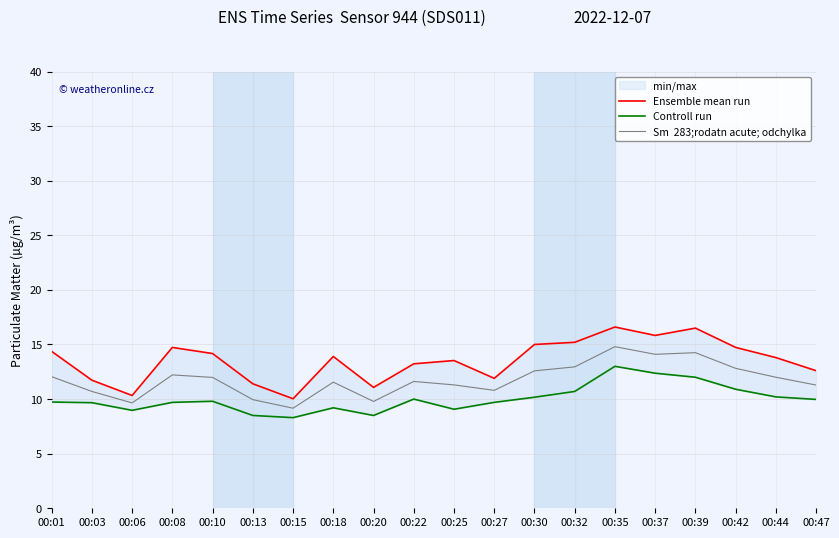

What is the sum of the Sm  283;rodatn acute; odchylka values at 00:15 and 00:13?

19.1